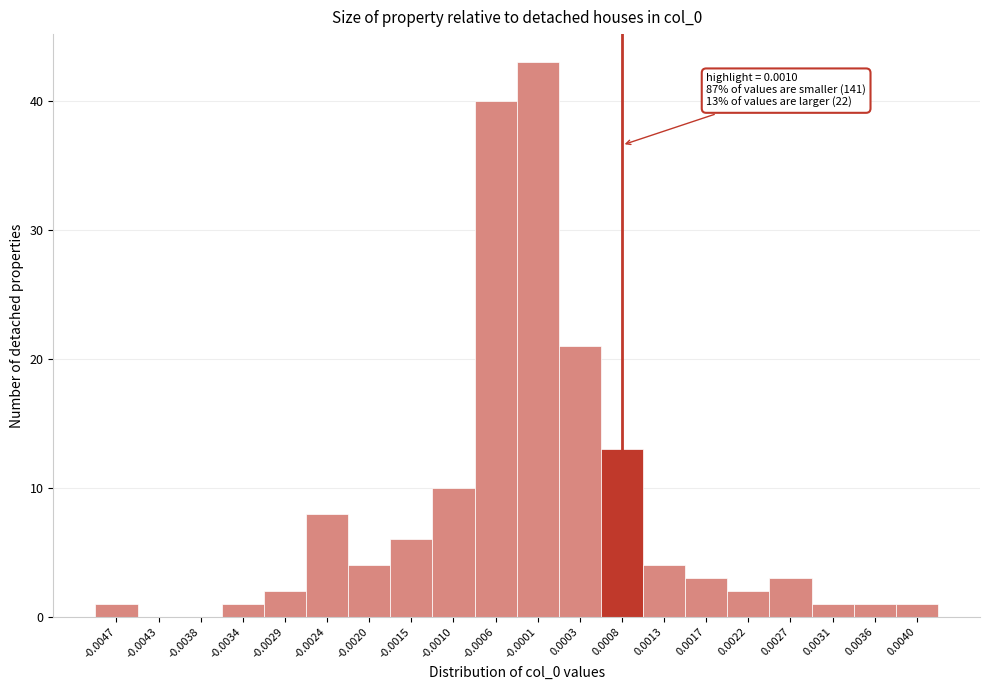

Reading left to right, what are all the values shown in this chart?

-0.0047=1	-0.0043=0	-0.0038=0	-0.0034=1	-0.0029=2	-0.0024=8	-0.0020=4	-0.0015=6	-0.0010=10	-0.0006=40	-0.0001=43	0.0003=21	0.0008=13	0.0013=4	0.0017=3	0.0022=2	0.0027=3	0.0031=1	0.0036=1	0.0040=1